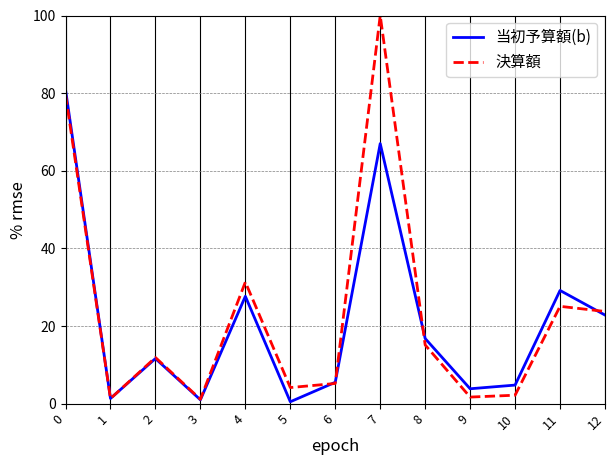

What is the difference between the 決算額 values at 8 and 11?

10.0